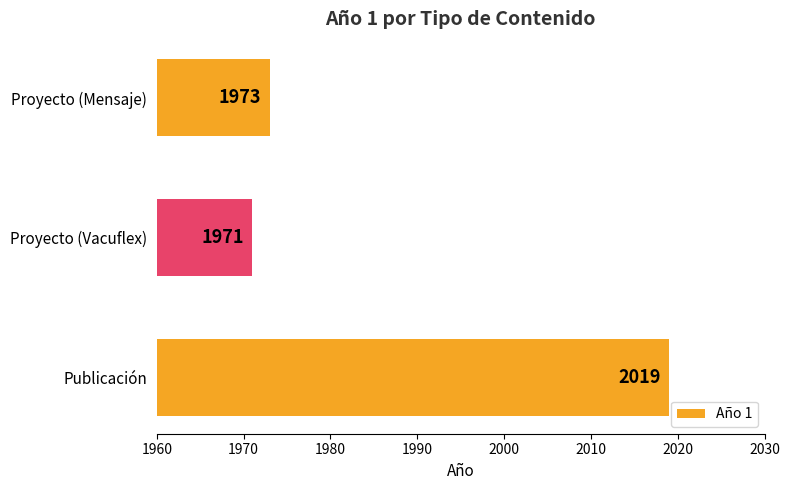

List the labels in order of value, largest first.

Publicación, Proyecto (Mensaje), Proyecto (Vacuflex)